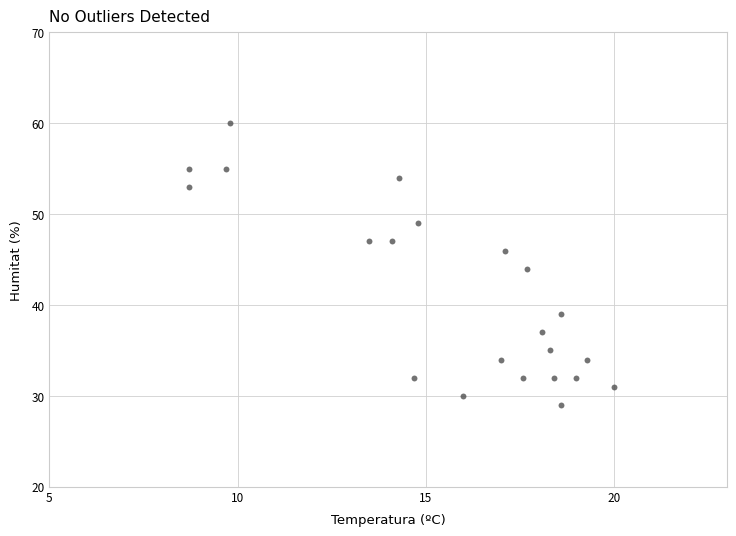

What is the range of Y values (max minus min)?

31